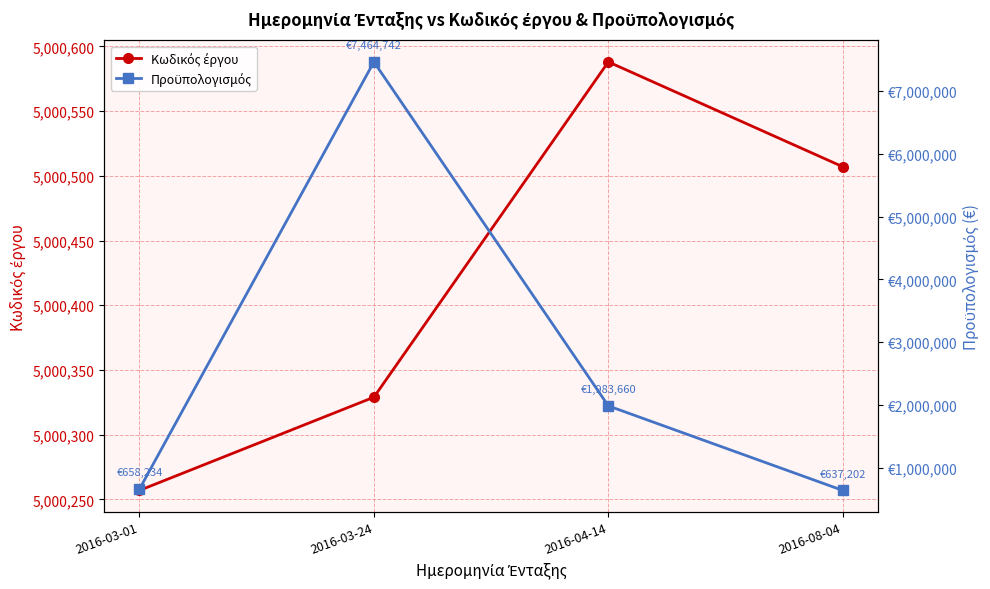

What position from the left is 2016-04-14?

3